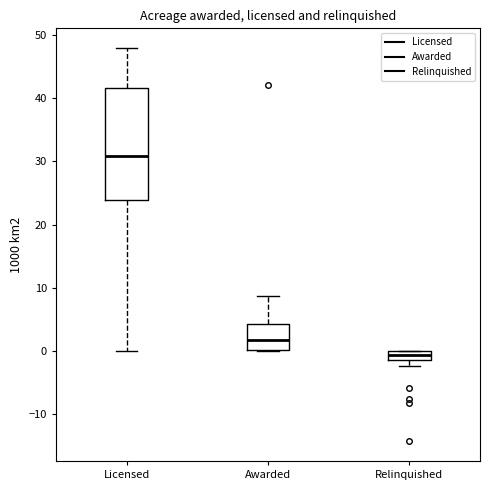

Which box's median line is the highest?

Licensed